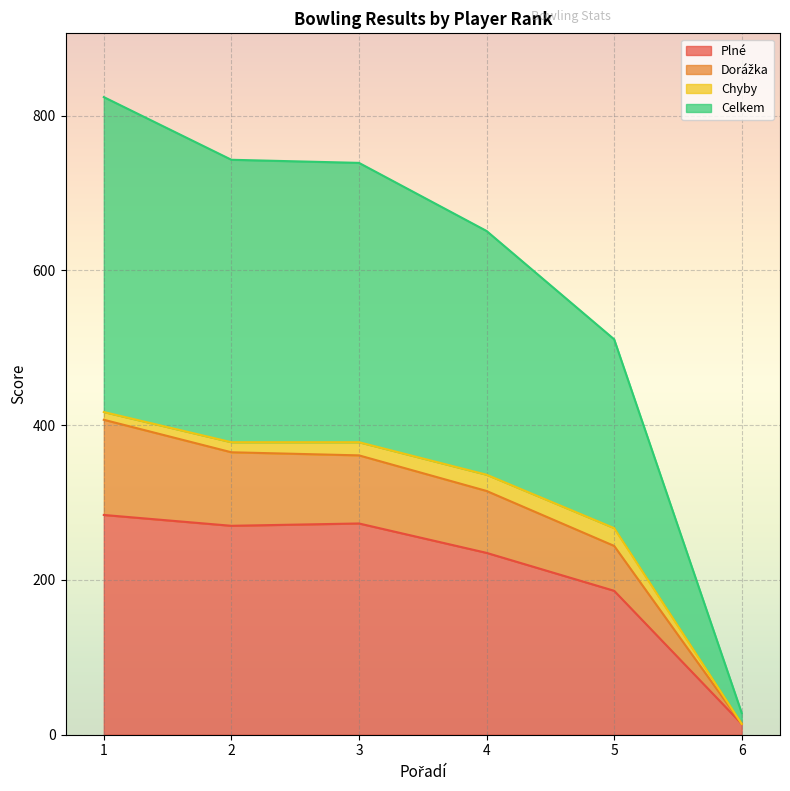

Between 3 and 2, which is larger?

3